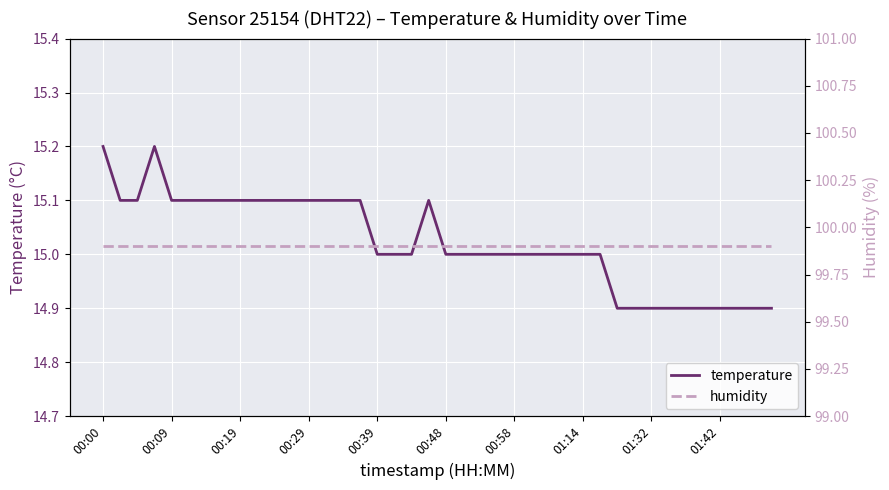

True or false: humidity and temperature cross at least once.

False